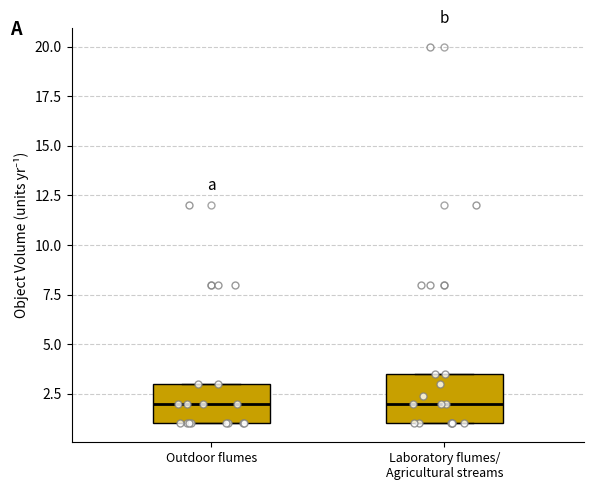

Where does the median line of the box for Laboratory flumes/ Agricultural streams sit on the y-axis? The values are not printed on the chart, so give them approximately, as read against the axis.

2.0